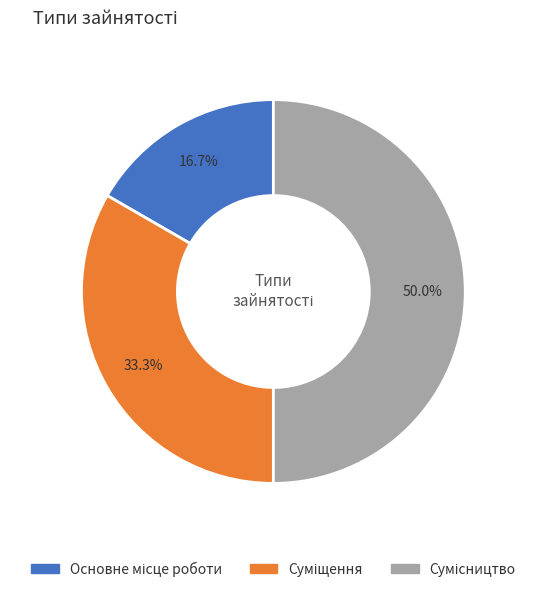

Which slice is the largest?

Сумісництво